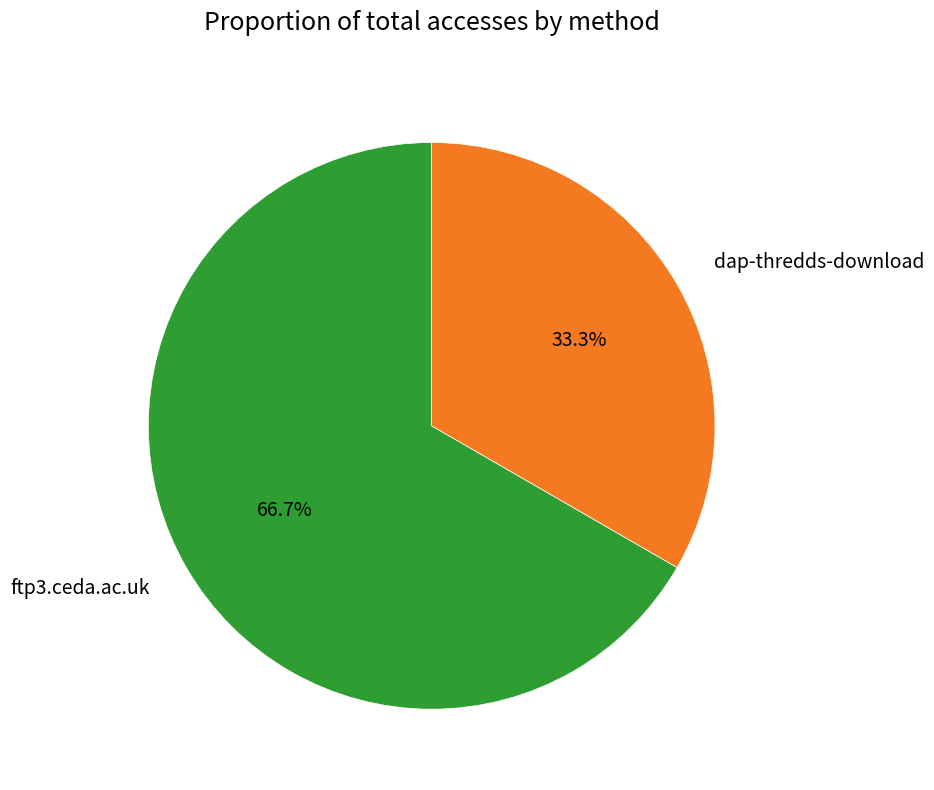

Is the sum of ftp3.ceda.ac.uk and dap-thredds-download greater than half?

Yes